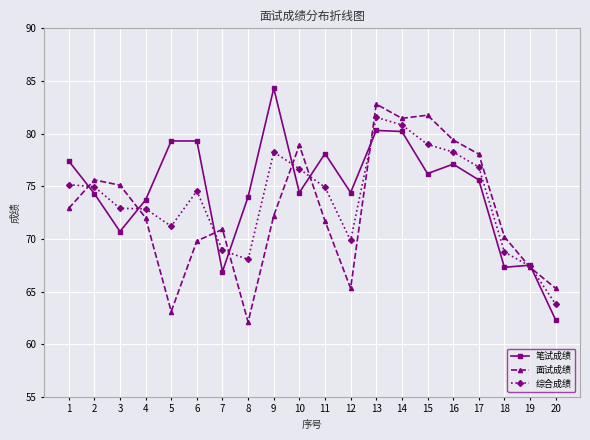

At 13, list the series in order from smallest to largest.

笔试成绩, 综合成绩, 面试成绩